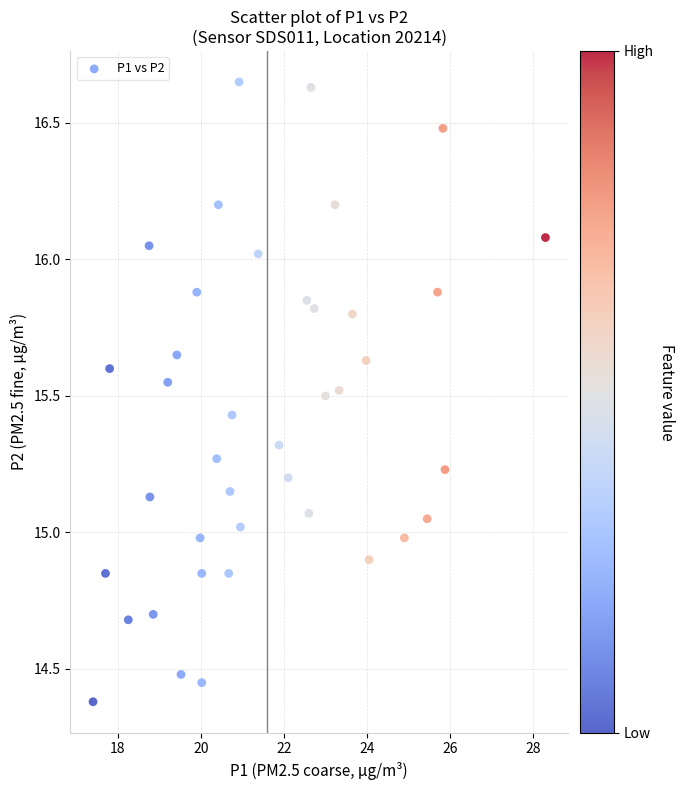

What is the range of X values (max minus min)?

10.9